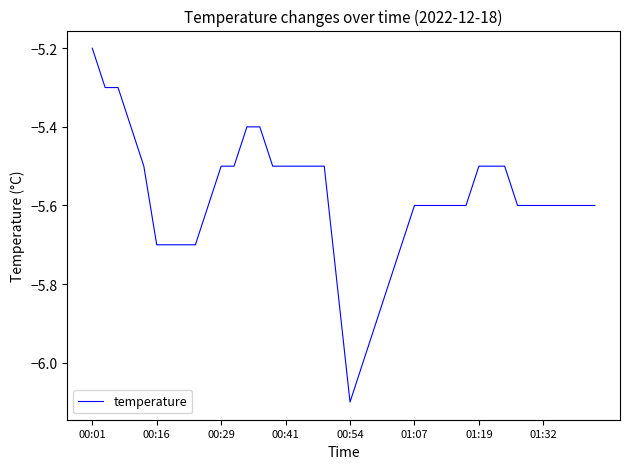

What is the sum of all values?

-223.4